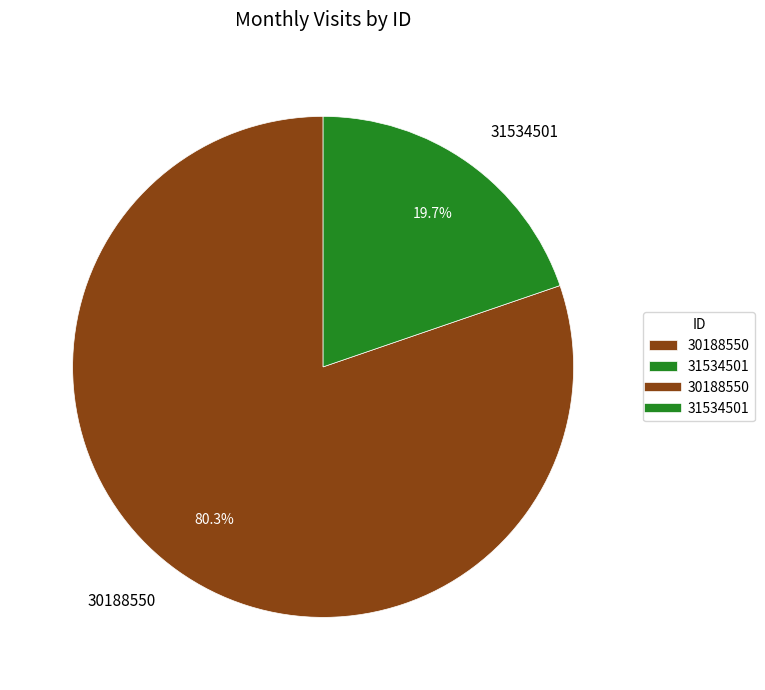

Count the number of slices in the pie.

2